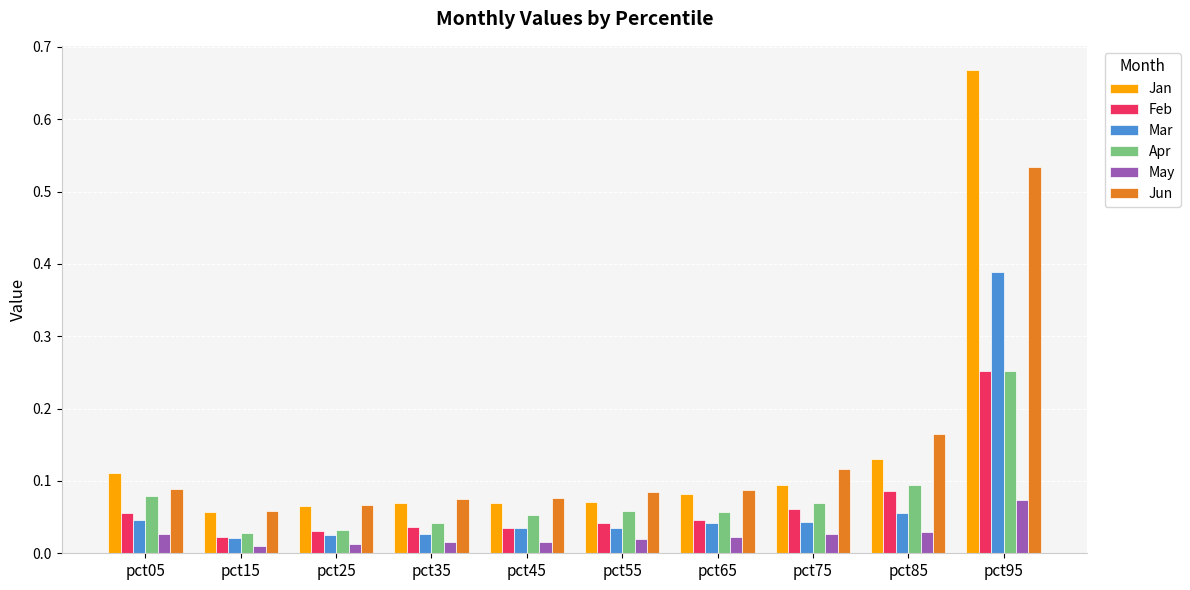

Which category has the highest value in the Feb series?

pct95